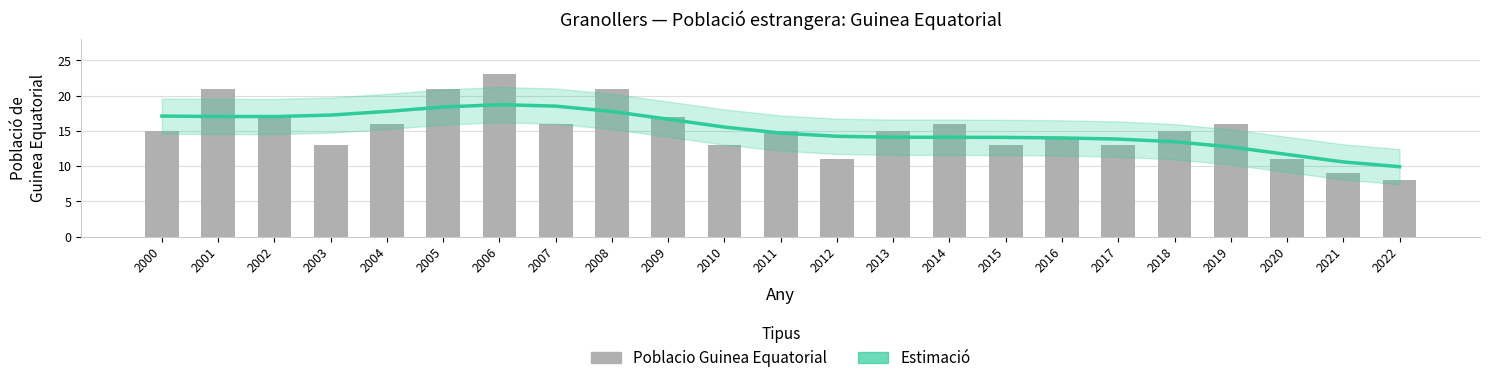

Which series has the largest total across all categories?

Estimació